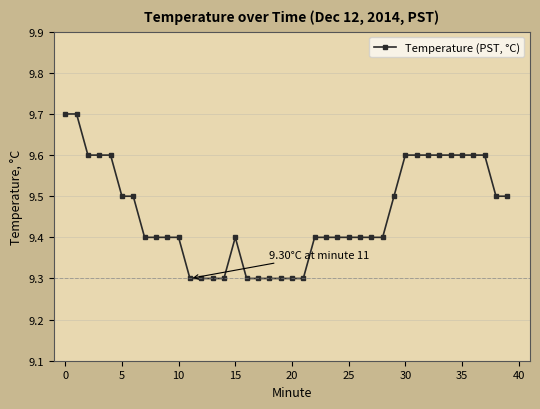

What is the maximum value shown in the chart?

9.7